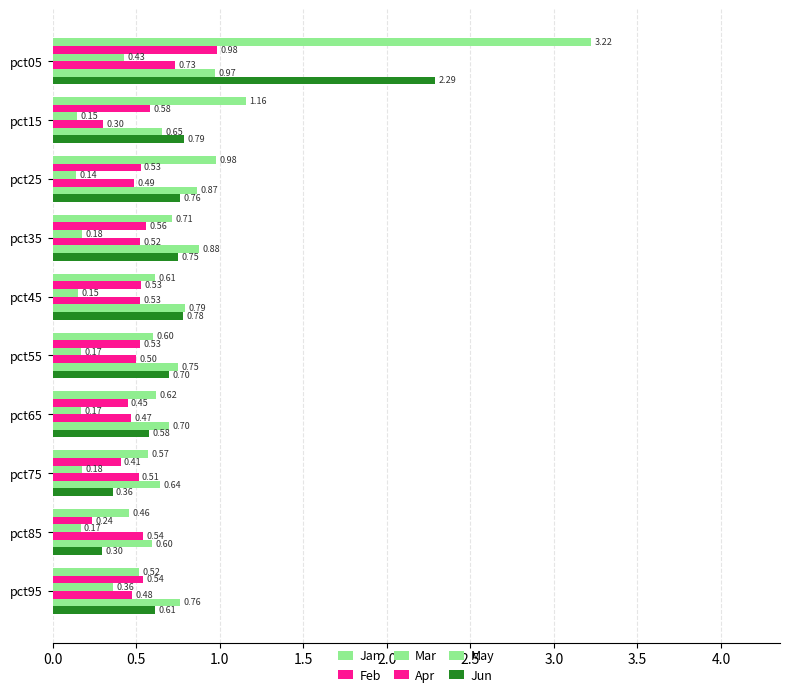

At how many categories does at least one series exceed 3?

1